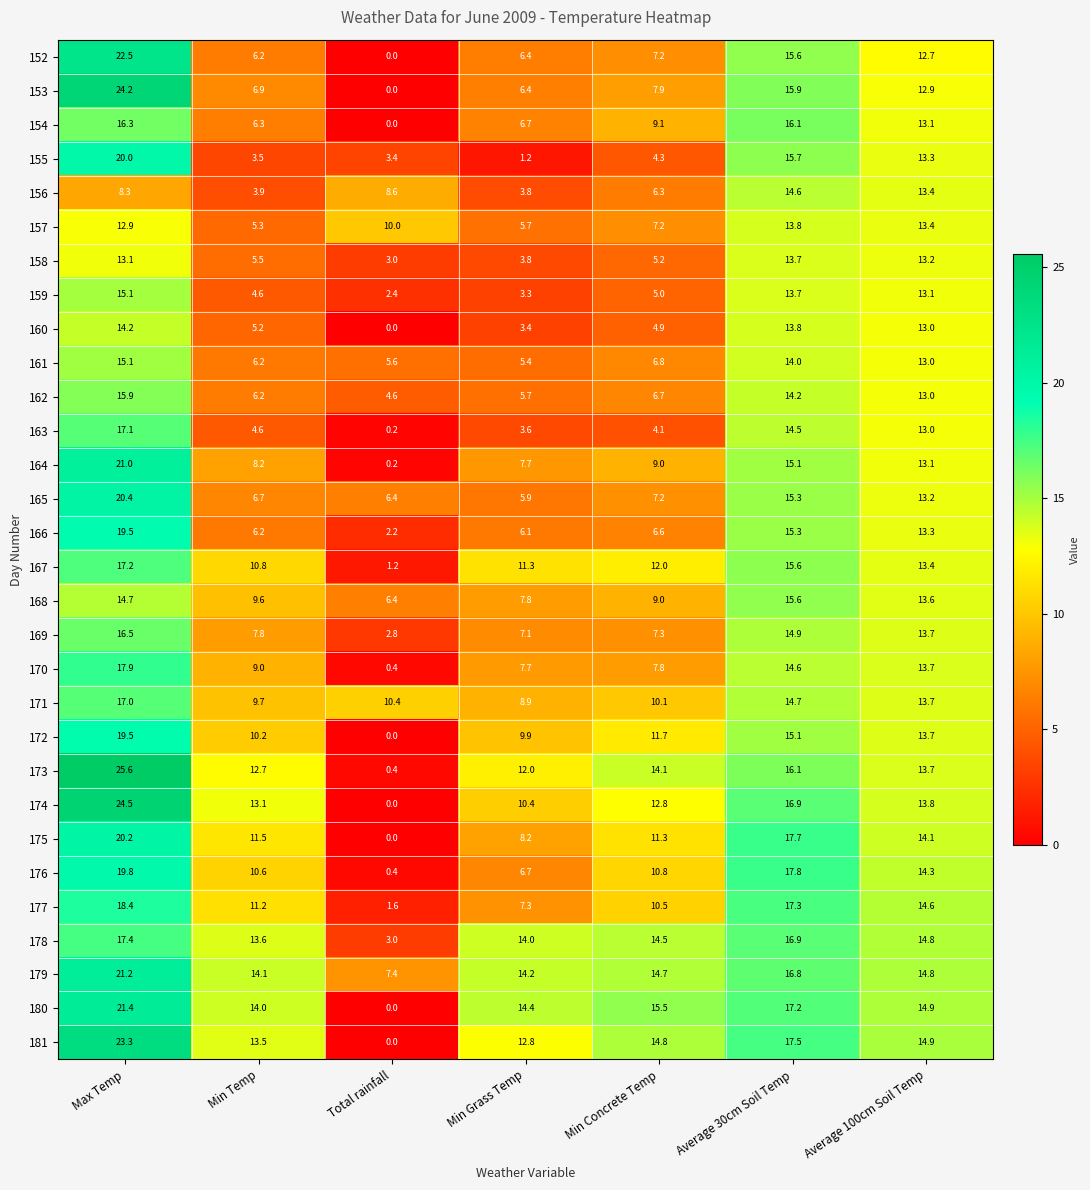

What is the total value across all series at Max Temp?

550.2